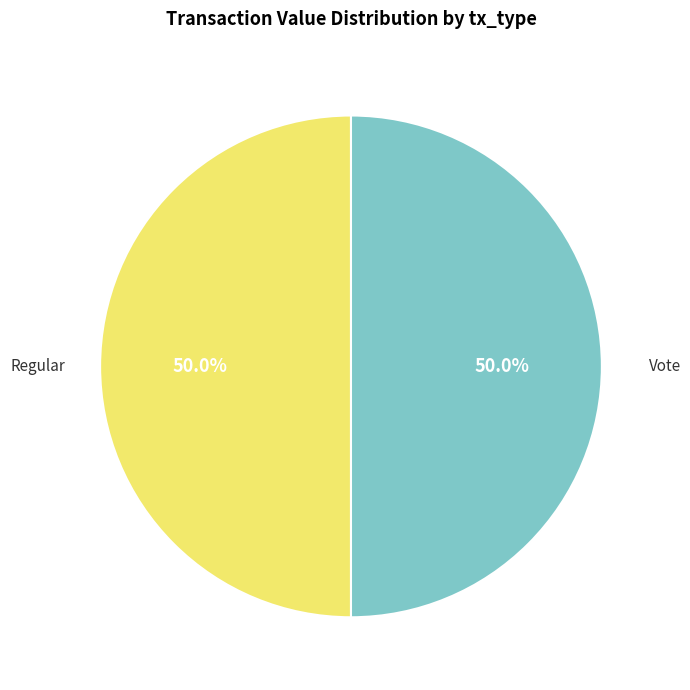

Which slice is the smallest?

Regular